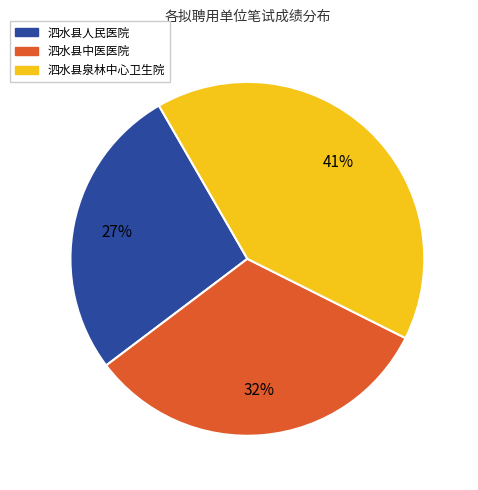

To the nearest percent, what is the average slice percentage?

33%